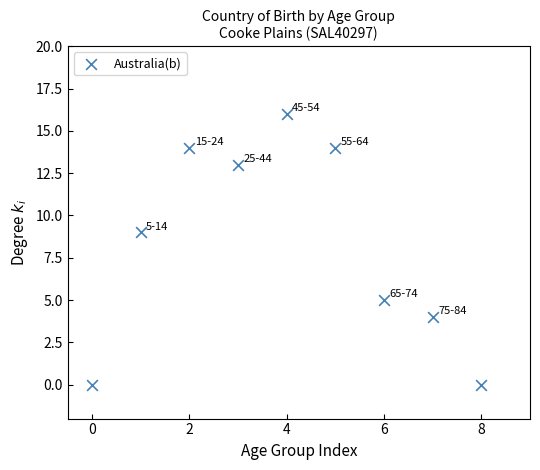

What Y value in the scatter plot is closest to 8?

9